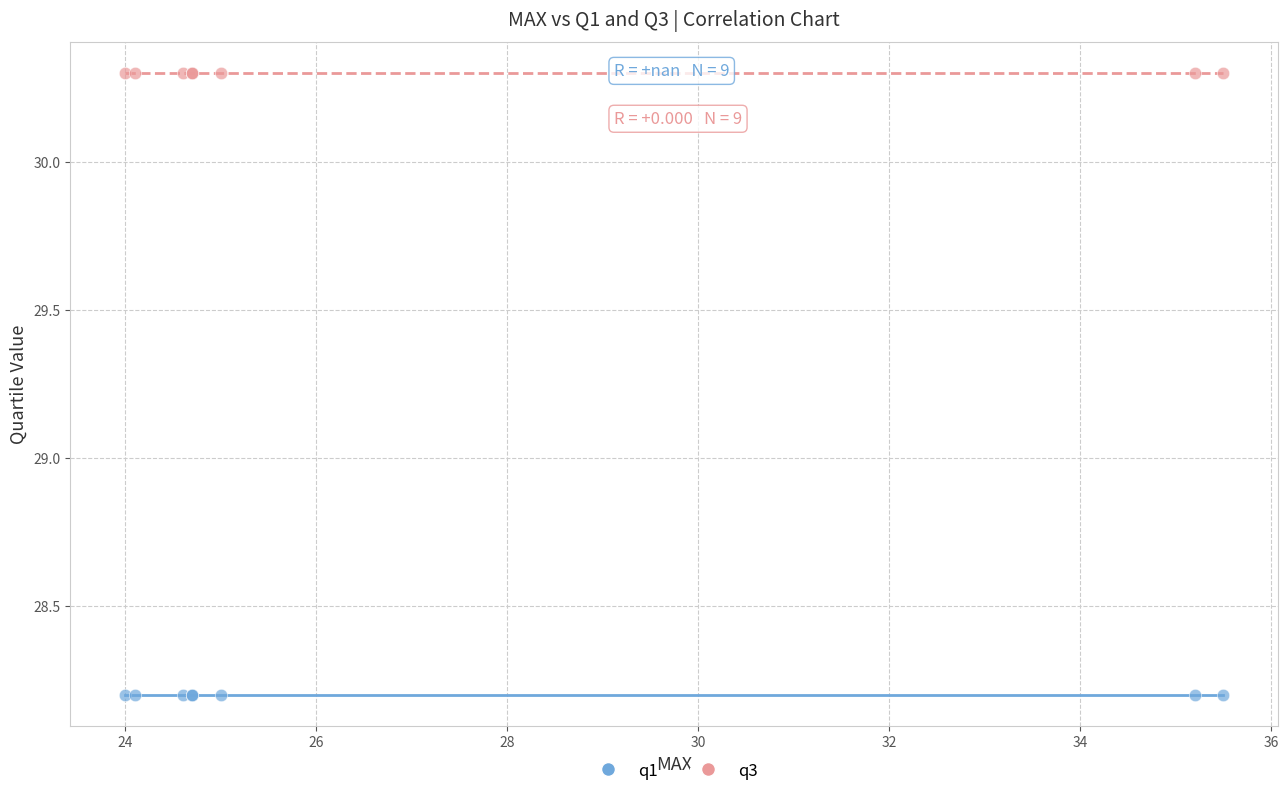

Which series contains the lowest Y value?

q1